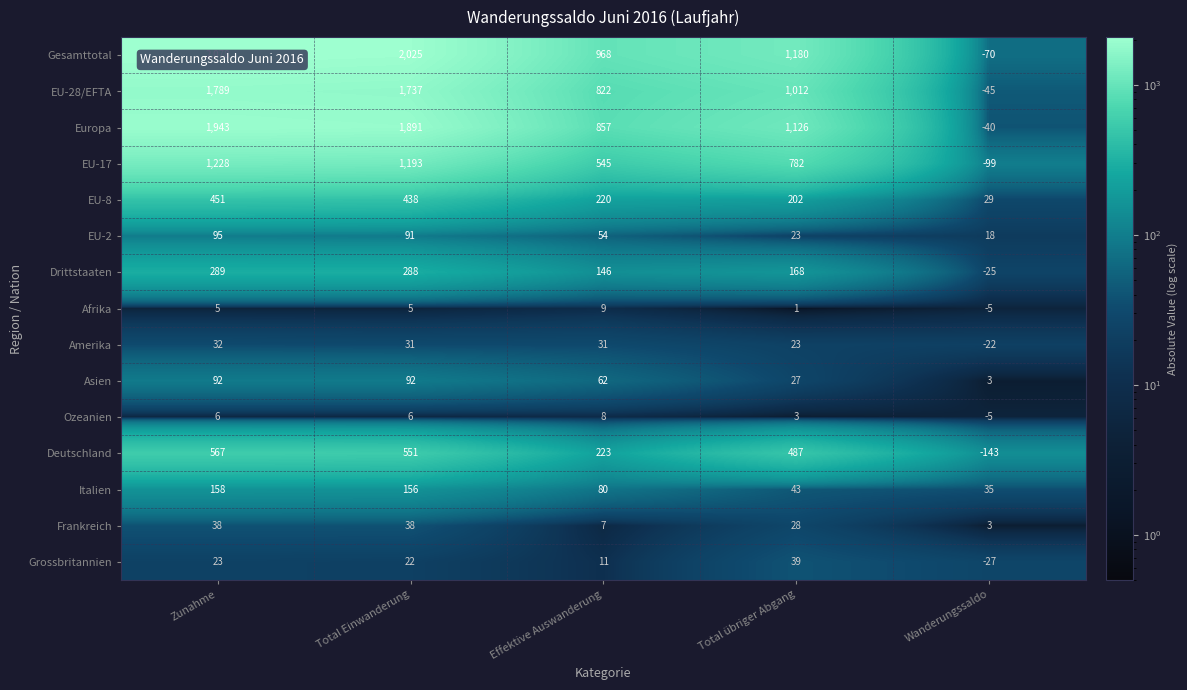

The value of Drittstaaten at Total Einwanderung is 390. True or false?

False